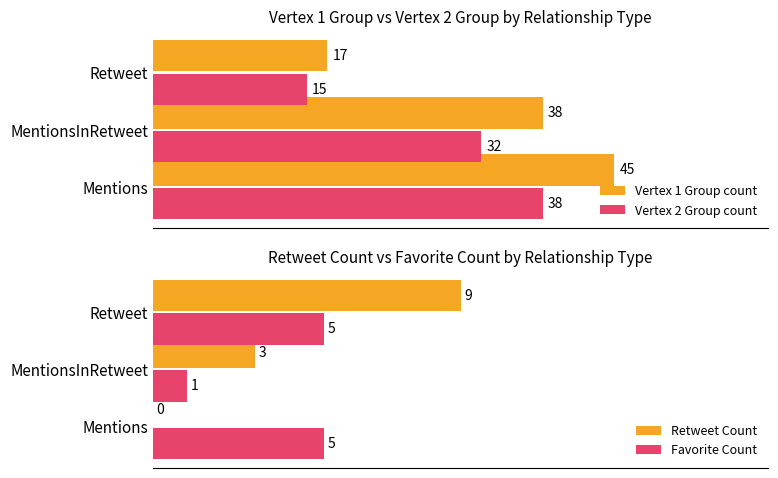

What is the highest value of the Favorite Count series?

5